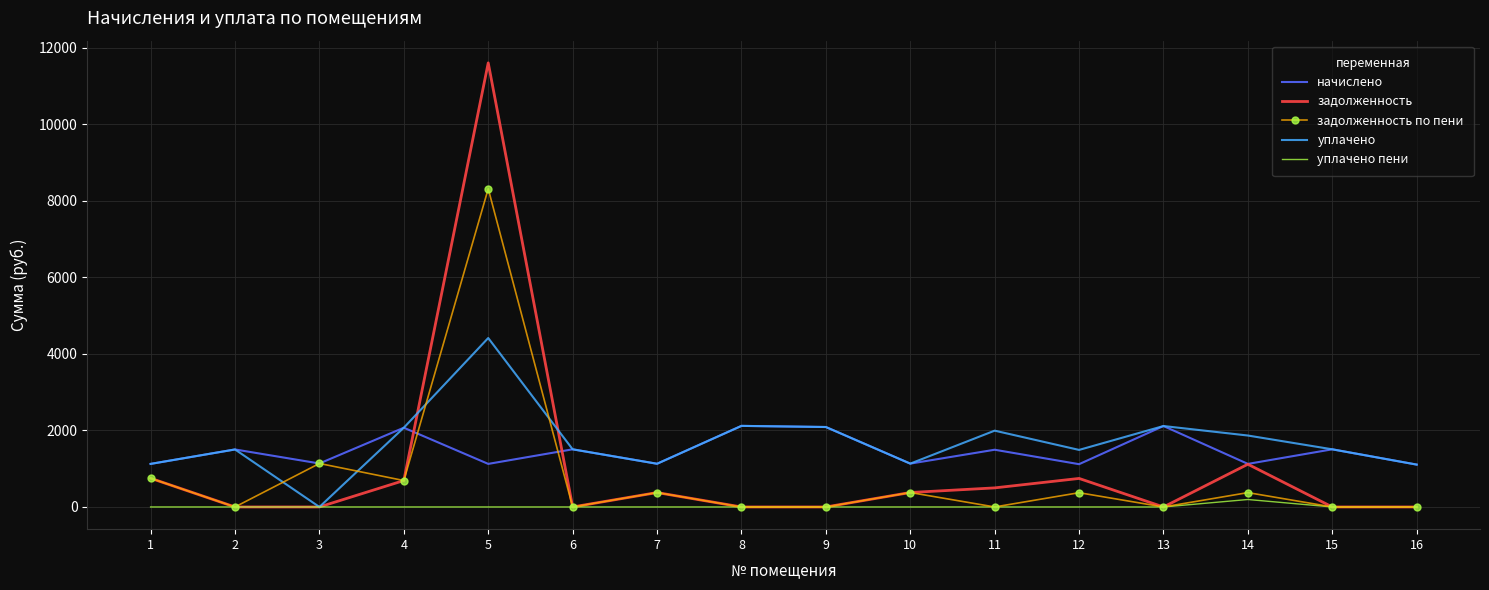

What is the highest value of the задолженность series?

11606.5